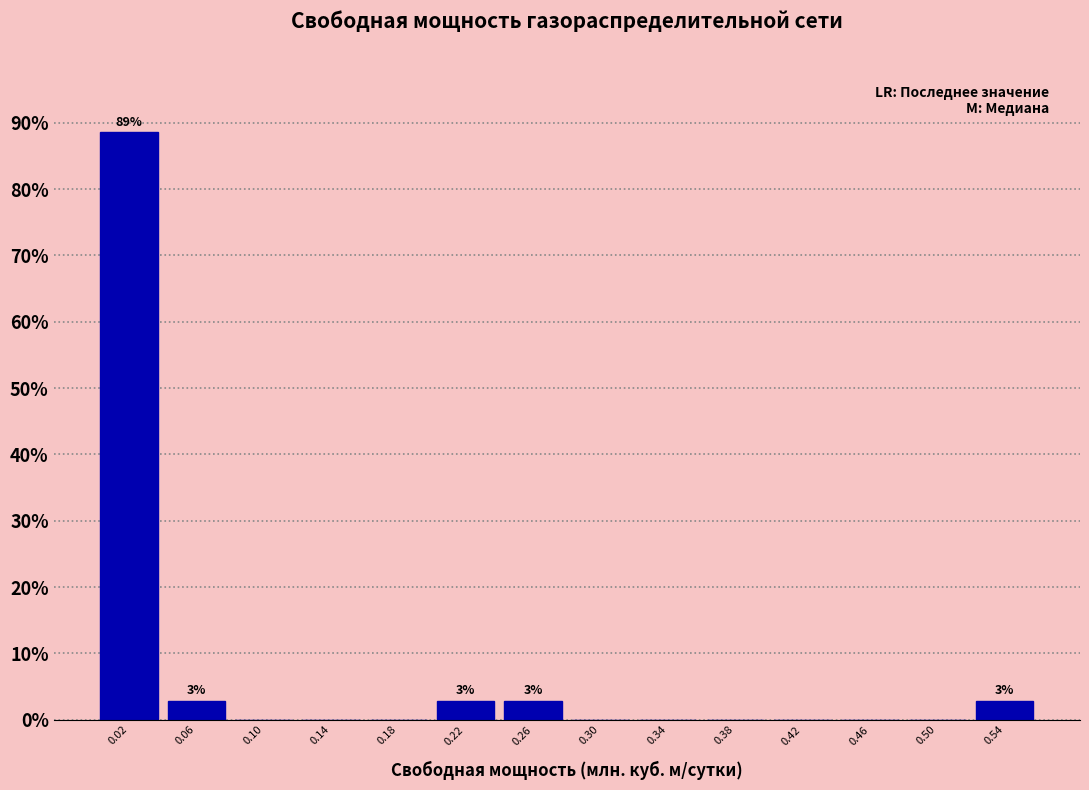

Which range on the x-axis has the tallest bar?

0.000 to 0.040